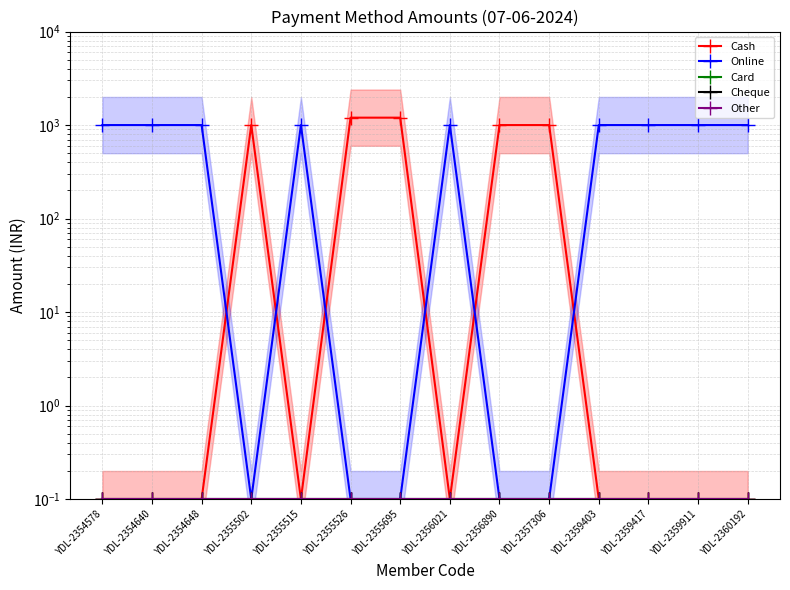

Is it true that Other equals 0.1 at YDL-2359911?

True